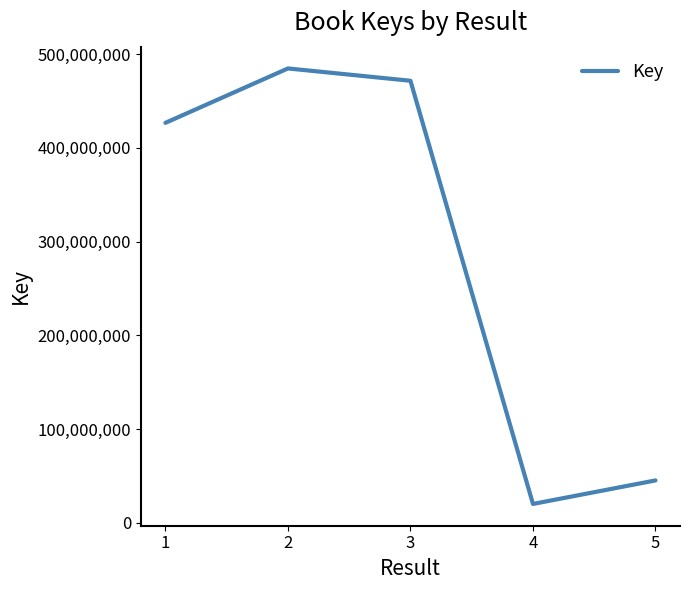

How many interior local valleys (lower than both neighbors) does the data have?

1